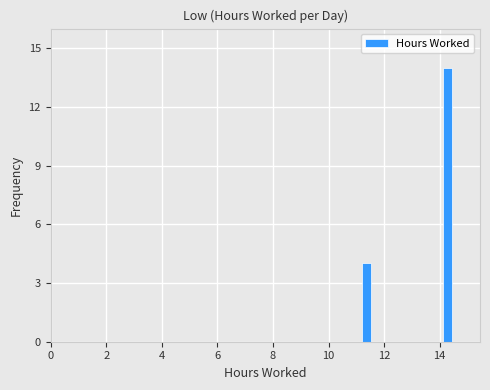

Read against the x-axis, roughly where is the centre of the tallest bar?

14.2